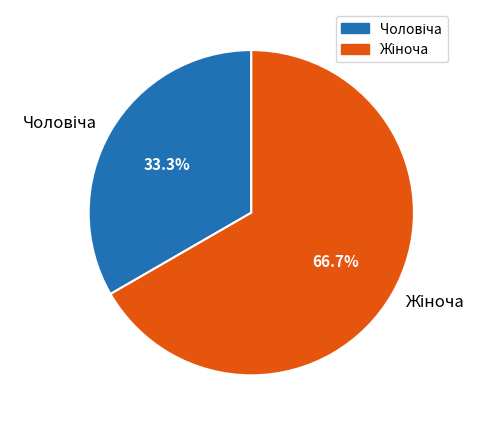

To the nearest percent, what is the average slice percentage?

50%